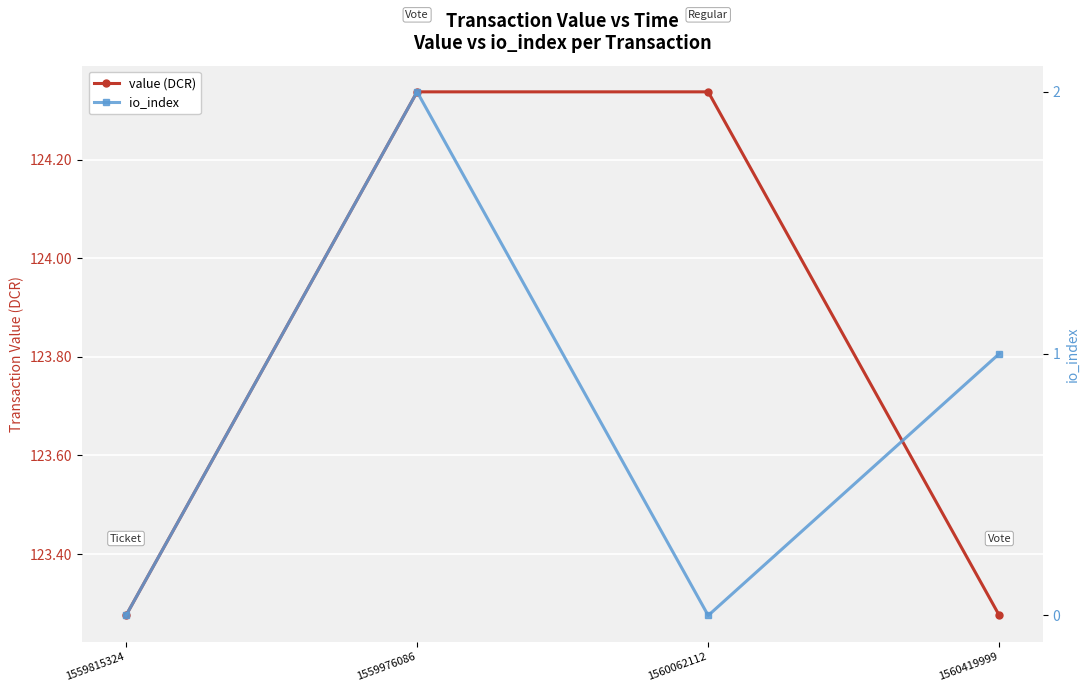

Which series has the widest spread of values?

io_index